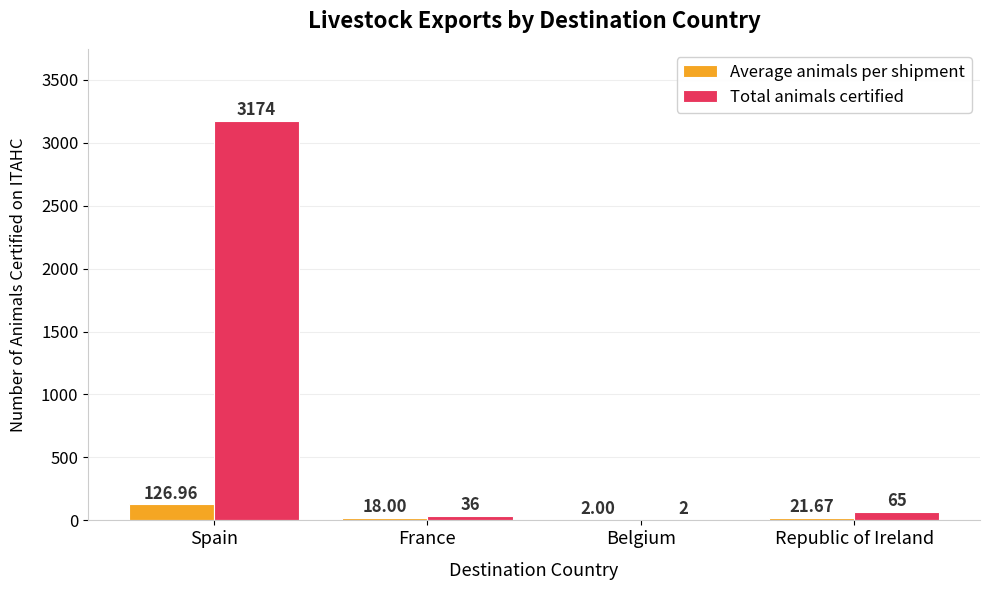

The value of Average animals per shipment at Republic of Ireland is 21.7. True or false?

True